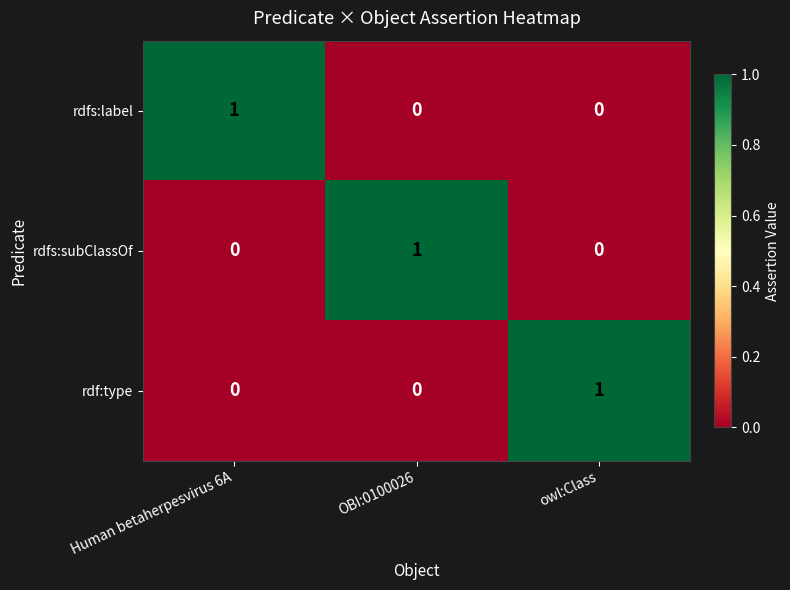

How many rdfs:label values are between 0 and 1?

3